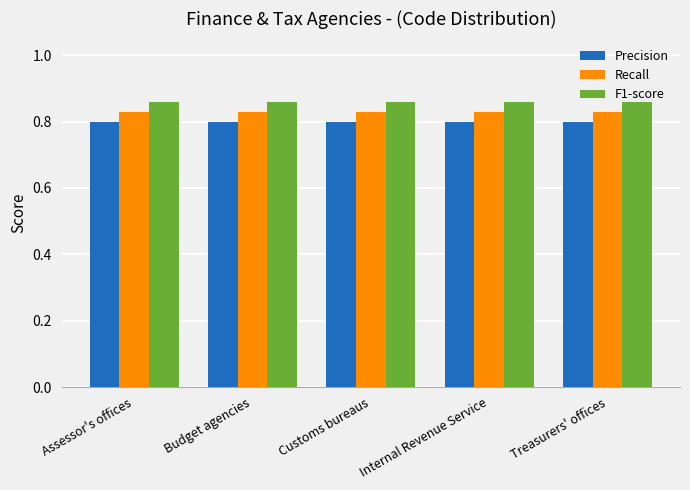

Rank the series at Internal Revenue Service from lowest to highest value.

Precision, Recall, F1-score